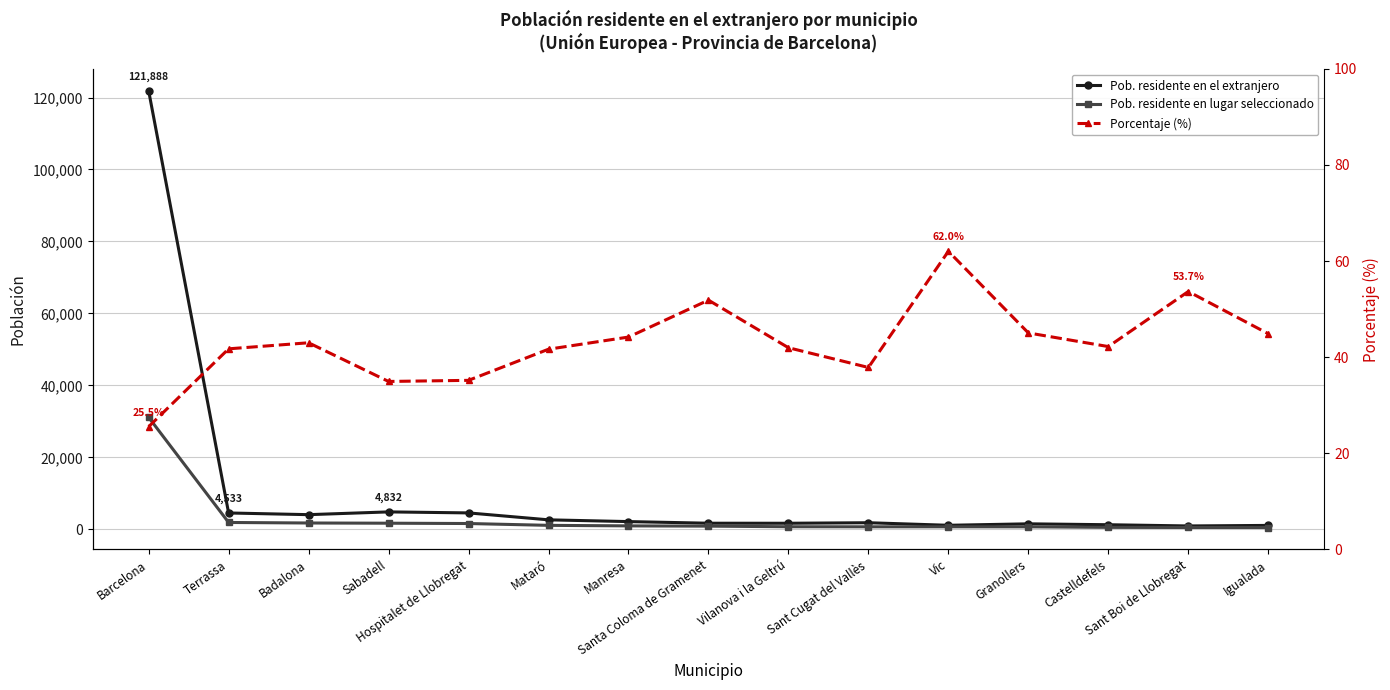

At which category does Porcentaje (%) reach its first local valley?

Sabadell